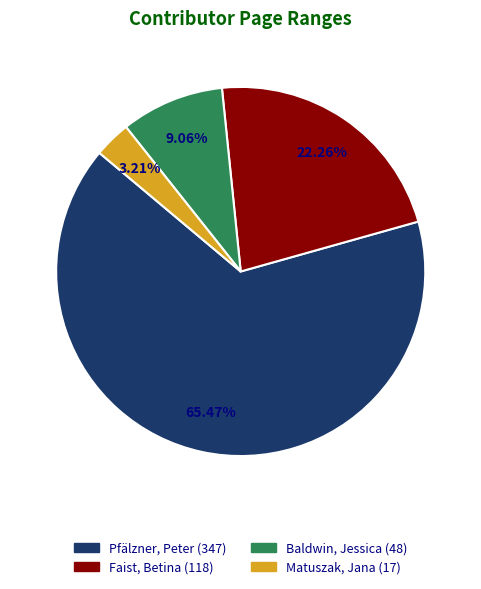

How many segments does this pie chart have?

4